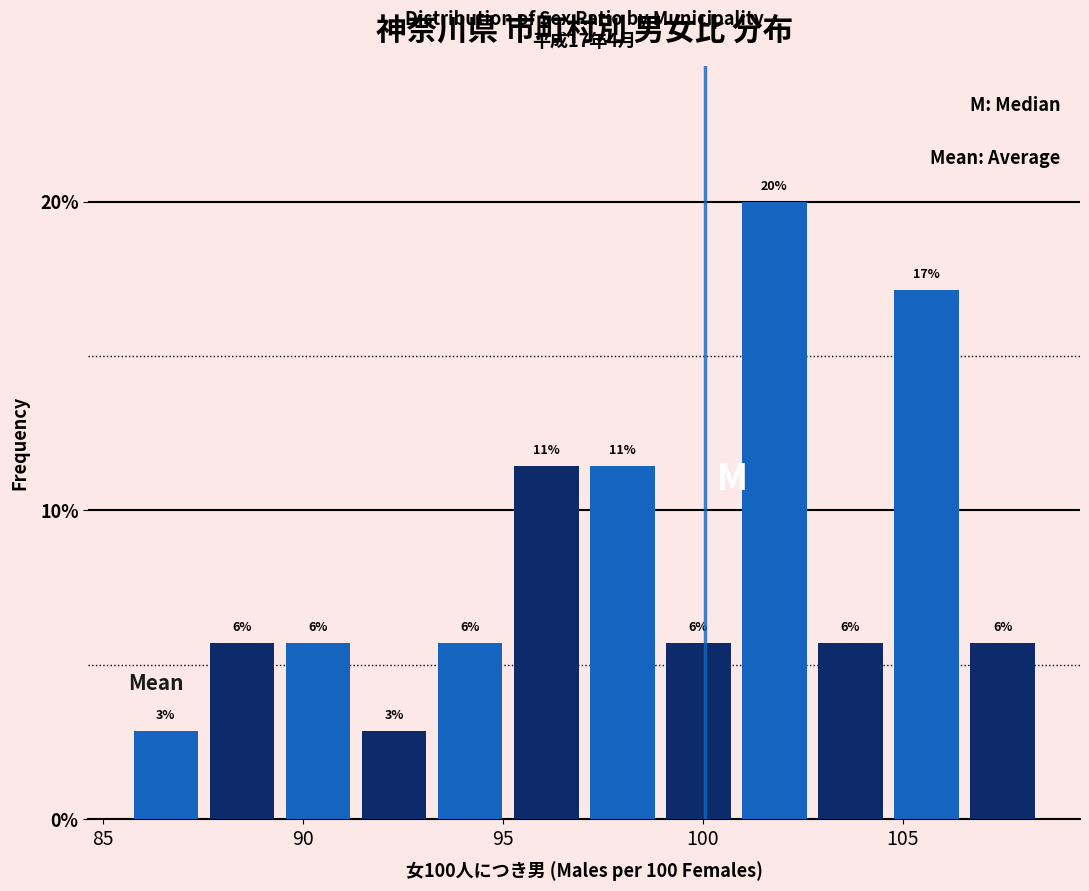

Around what value on the x-axis is the tallest bar? Give the approximate position of its centre, as read against the axis.

102.0